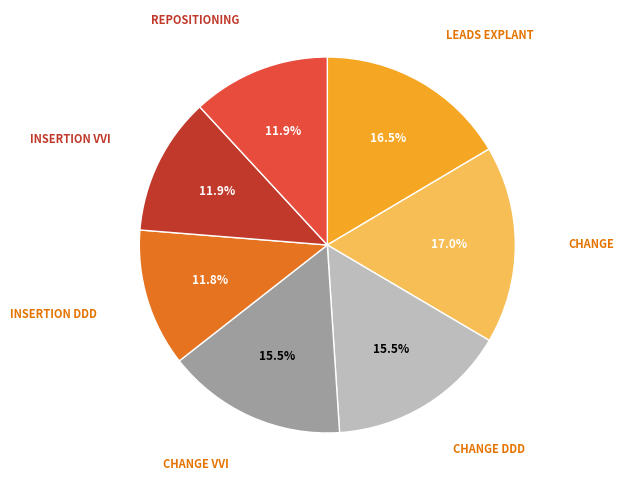

Is there a majority slice in this chart?

No